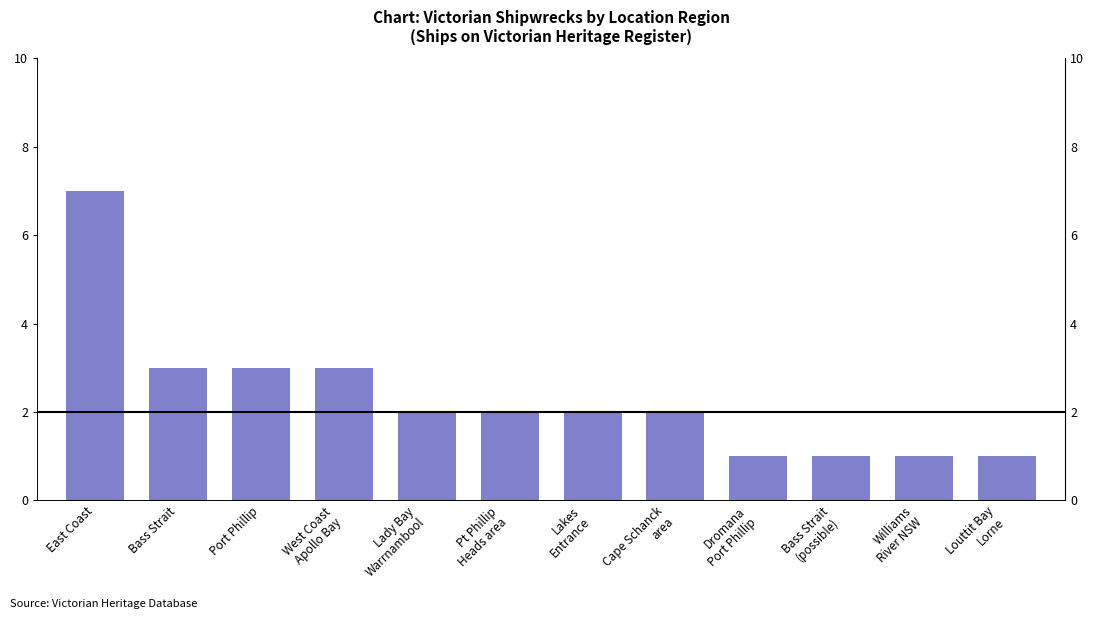

What is the sum of the values at Williams
River NSW and Pt Phillip
Heads area?

3